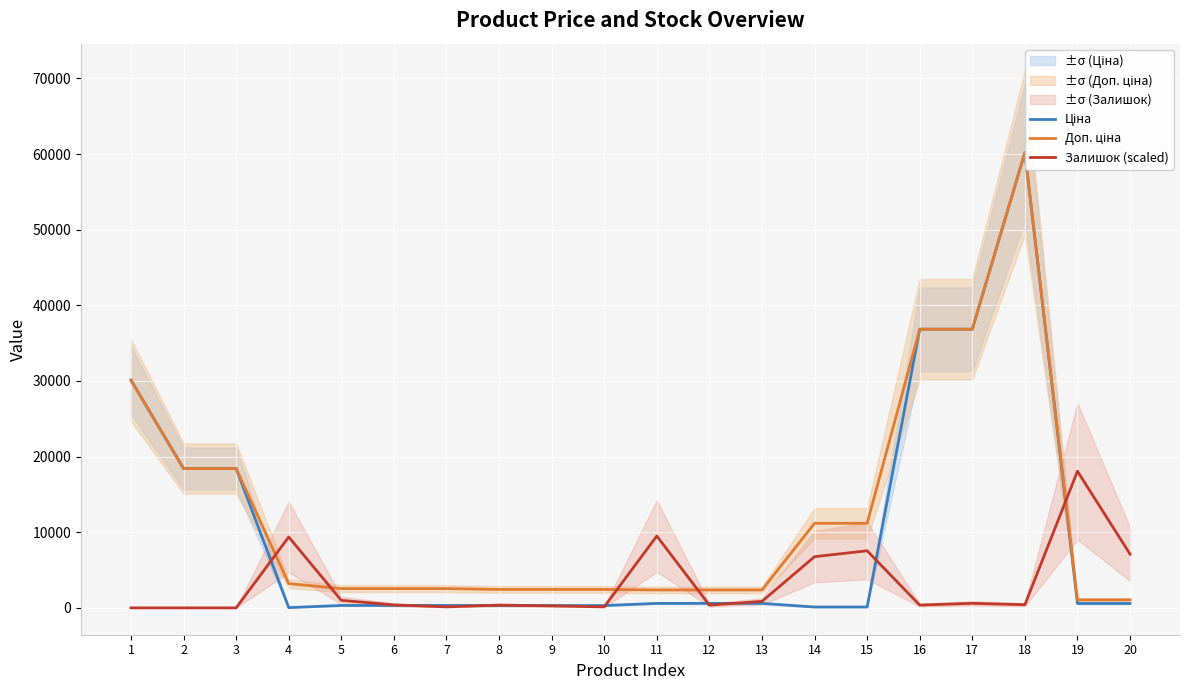

Between 12 and 18, which is larger?

18